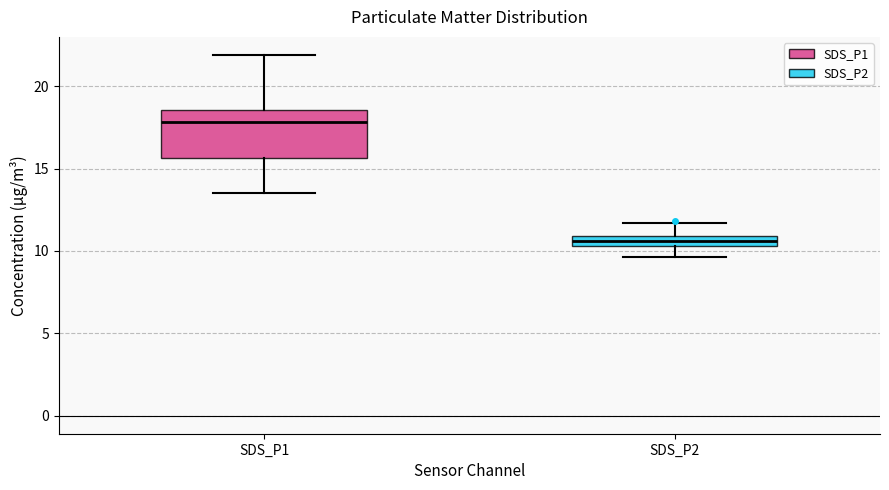

Where does the lower whisker of the box for SDS_P1 end on the y-axis? The values are not printed on the chart, so give them approximately, as read against the axis.

13.5